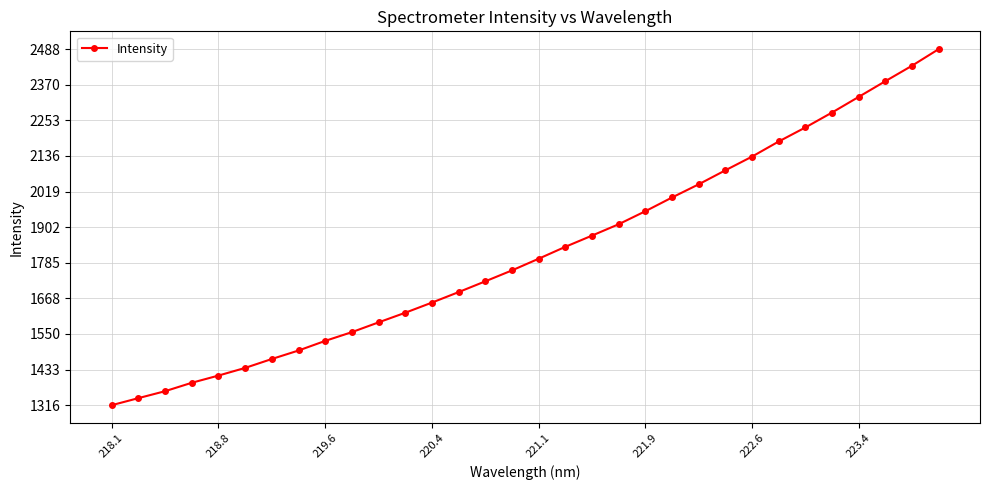

What is the smallest value displayed?

1316.0